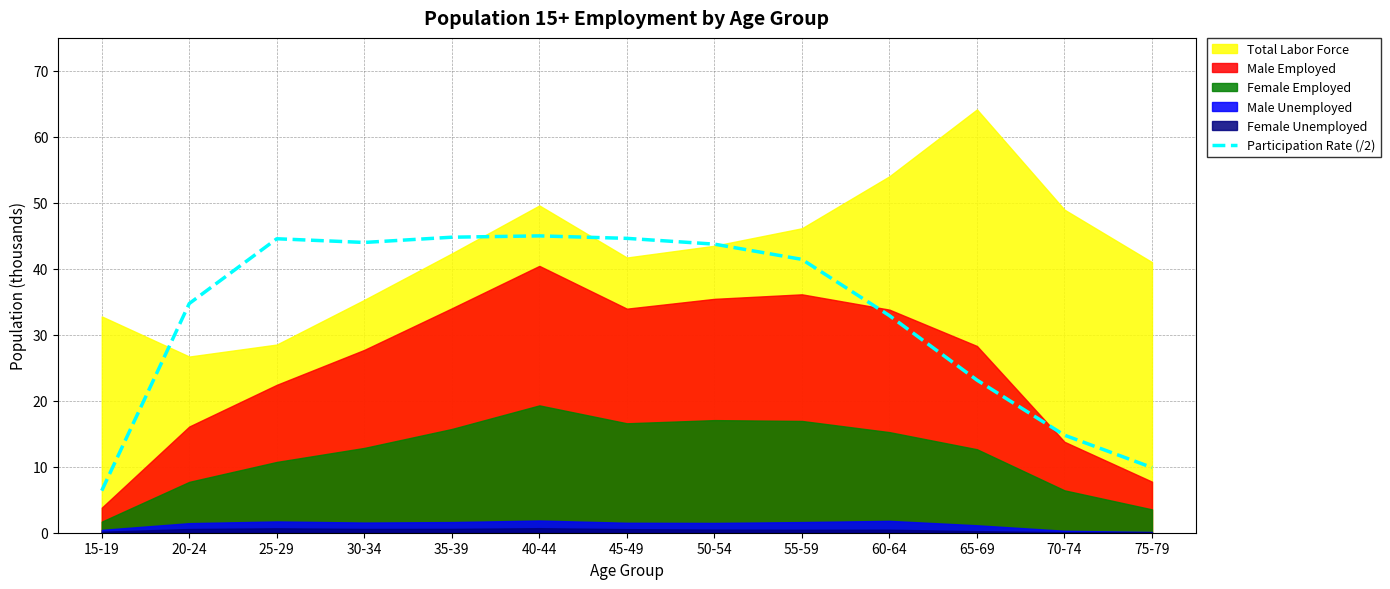

What is the difference between the maximum and second lowest values?

35.1